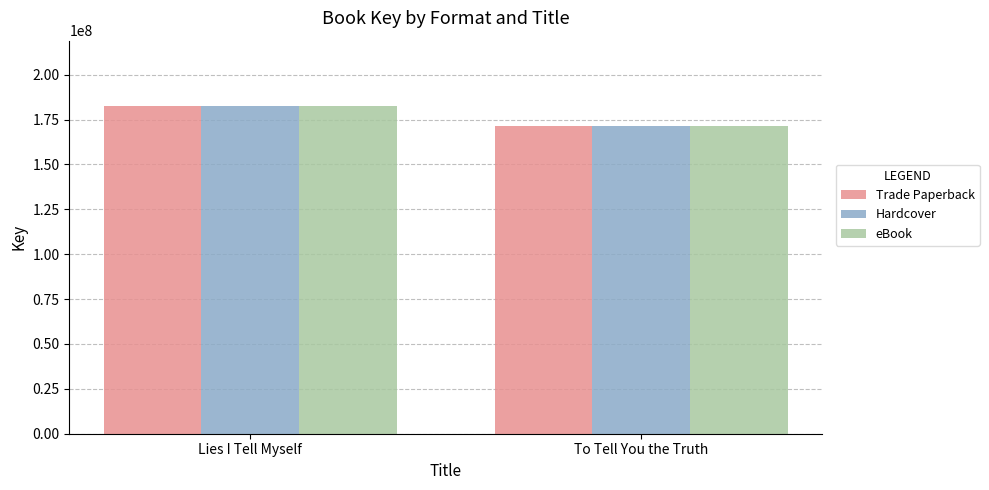

Reading left to right, extract all data points from this chart.

Trade Paperback: Lies I Tell Myself=182456951	To Tell You the Truth=171531269
Hardcover: Lies I Tell Myself=182456951	To Tell You the Truth=171531269
eBook: Lies I Tell Myself=182456951	To Tell You the Truth=171531269